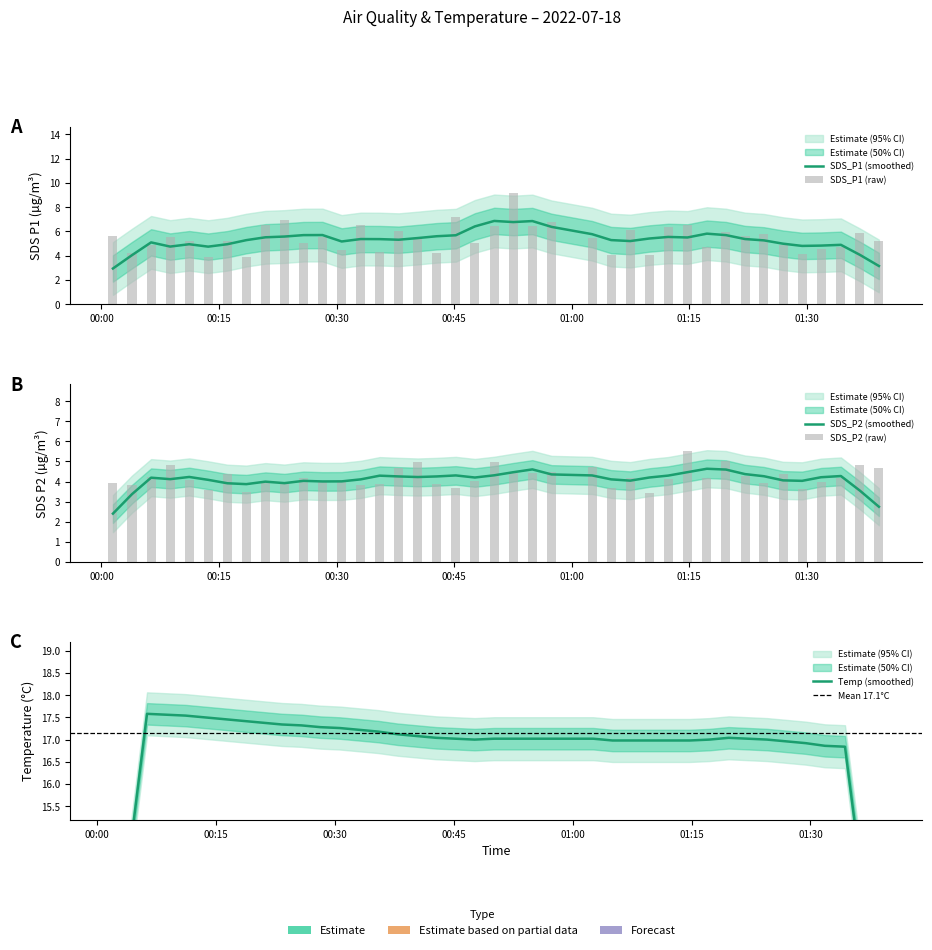

At which category is the sum across all series the highest?

2022/07/18 00:52:33